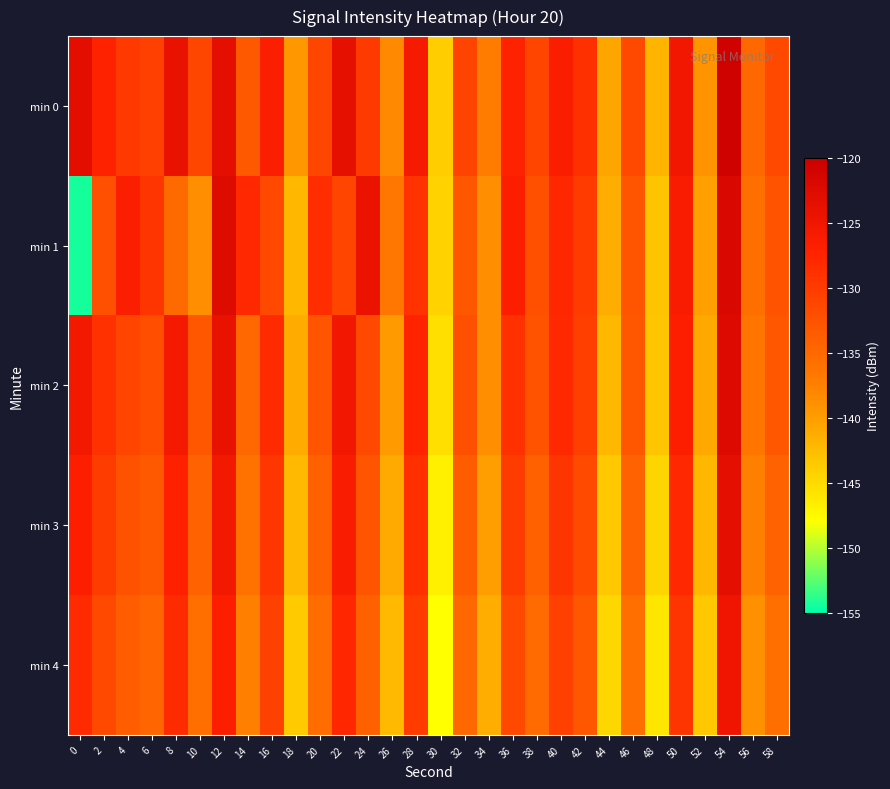

Reading left to right, list all the values displayed in this chart.

min 0: 0=-123.2	2=-127.3	4=-129.7	6=-130.5	8=-124.0	10=-131.3	12=-123.4	14=-133.3	16=-126.7	18=-139.5	20=-131.3	22=-123.6	24=-129.9	26=-138.2	28=-125.8	30=-143.9	32=-130.8	34=-137.2	36=-127.4	38=-131.2	40=-126.5	42=-128.8	44=-140.6	46=-131.5	48=-141.8	50=-125.1	52=-139.2	54=-120.7	56=-134.8	58=-131.5
min 1: 0=-154.4	2=-132.2	4=-126.6	6=-129.4	8=-135.2	10=-138.8	12=-122.5	14=-128.0	16=-131.5	18=-142.1	20=-128.5	22=-131.2	24=-124.3	26=-136.5	28=-129.1	30=-144.2	32=-133.0	34=-138.6	36=-126.8	38=-132.4	40=-127.9	42=-130.1	44=-141.3	46=-132.8	48=-143.2	50=-126.4	52=-140.1	54=-121.9	56=-135.6	58=-132.7
min 2: 0=-125.4	2=-128.9	4=-131.2	6=-132.1	8=-125.6	10=-133.0	12=-124.1	14=-134.8	16=-128.2	18=-141.1	20=-132.8	22=-125.1	24=-131.5	26=-139.7	28=-127.4	30=-145.4	32=-132.3	34=-138.7	36=-128.9	38=-132.7	40=-128.0	42=-130.4	44=-142.1	46=-133.0	48=-143.3	50=-126.7	52=-140.8	54=-122.2	56=-136.3	58=-133.0
min 3: 0=-126.8	2=-130.2	4=-132.5	6=-133.3	8=-127.0	10=-134.3	12=-125.4	14=-136.1	16=-129.5	18=-142.4	20=-134.1	22=-126.4	24=-132.8	26=-141.0	28=-128.7	30=-146.7	32=-133.6	34=-140.0	36=-130.2	38=-134.0	40=-129.3	42=-131.7	44=-143.4	46=-134.3	48=-144.6	50=-128.0	52=-142.1	54=-123.5	56=-137.6	58=-134.3
min 4: 0=-128.2	2=-131.5	4=-133.8	6=-134.6	8=-128.3	10=-135.6	12=-126.7	14=-137.4	16=-130.8	18=-143.7	20=-135.4	22=-127.7	24=-134.1	26=-142.3	28=-130.0	30=-148.0	32=-134.9	34=-141.3	36=-131.5	38=-135.3	40=-130.6	42=-133.0	44=-144.7	46=-135.6	48=-145.9	50=-129.3	52=-143.4	54=-124.8	56=-138.9	58=-135.6